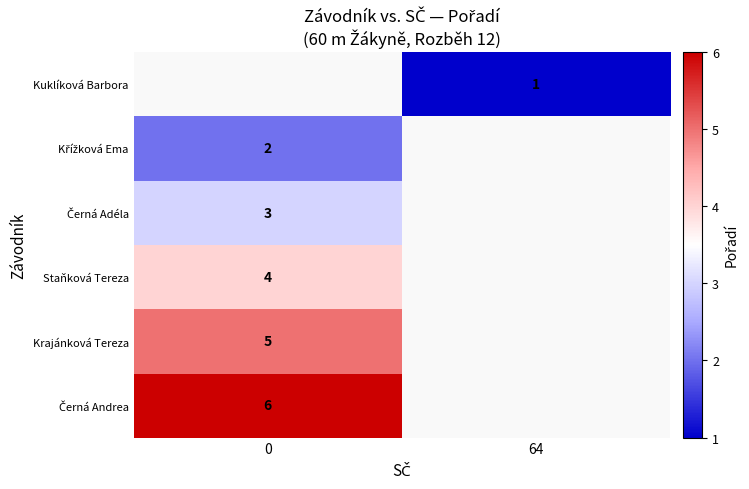

The Staňková Tereza series shows 4.0 at 0. True or false?

True